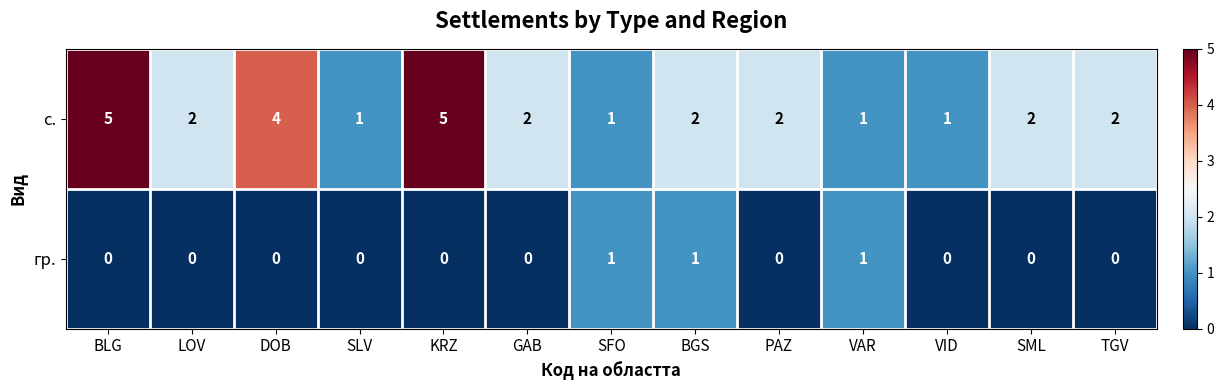

What is the maximum value for с.?

5